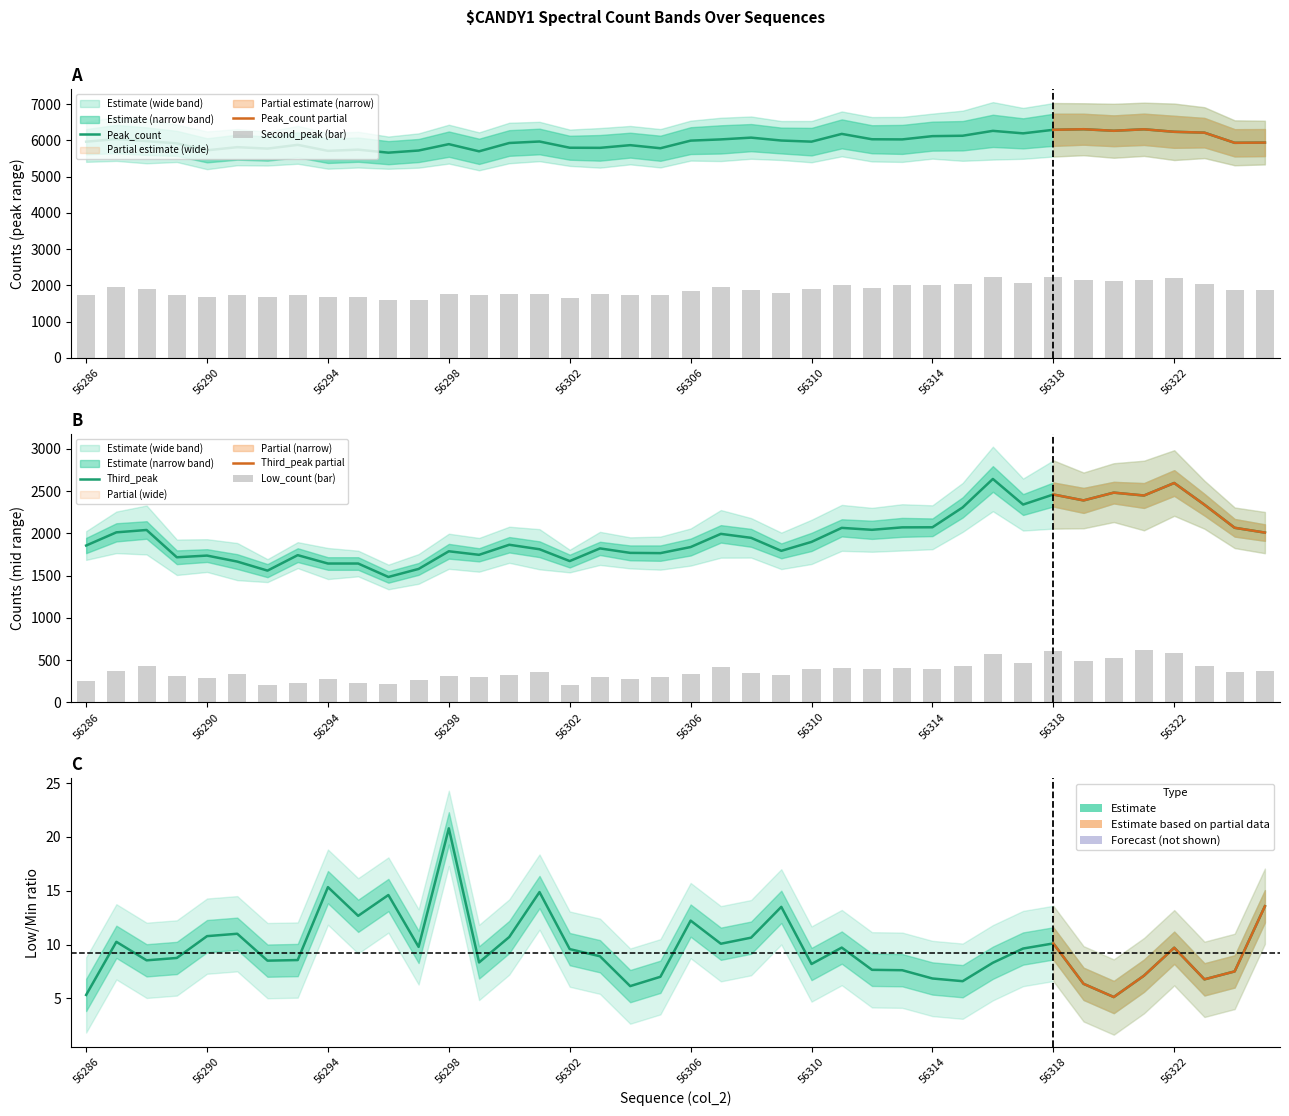

The value of Third_peak at 56307 is 1994.0. True or false?

True